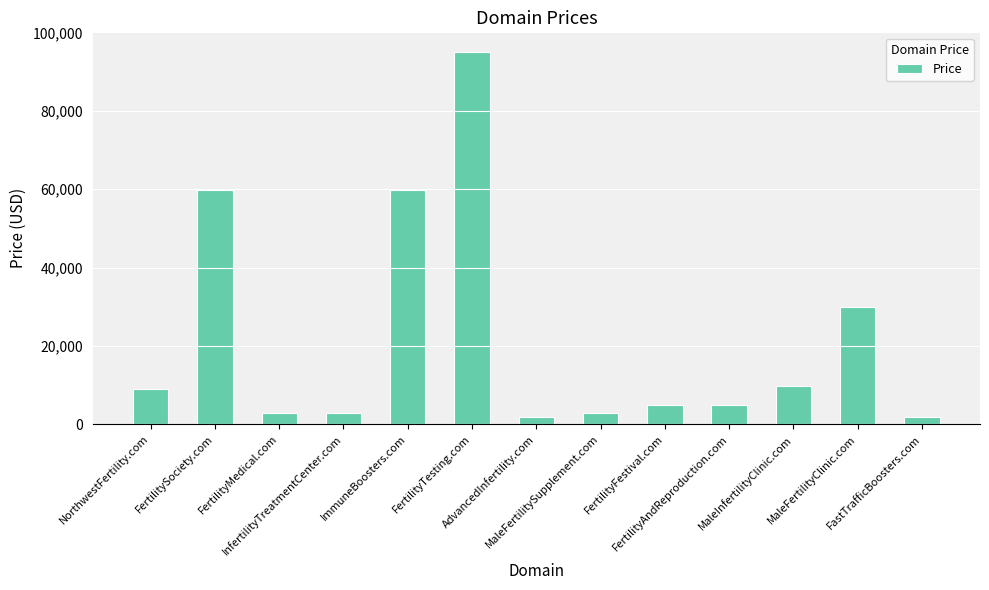

What is the label of the 3rd bar from the right?

MaleInfertilityClinic.com